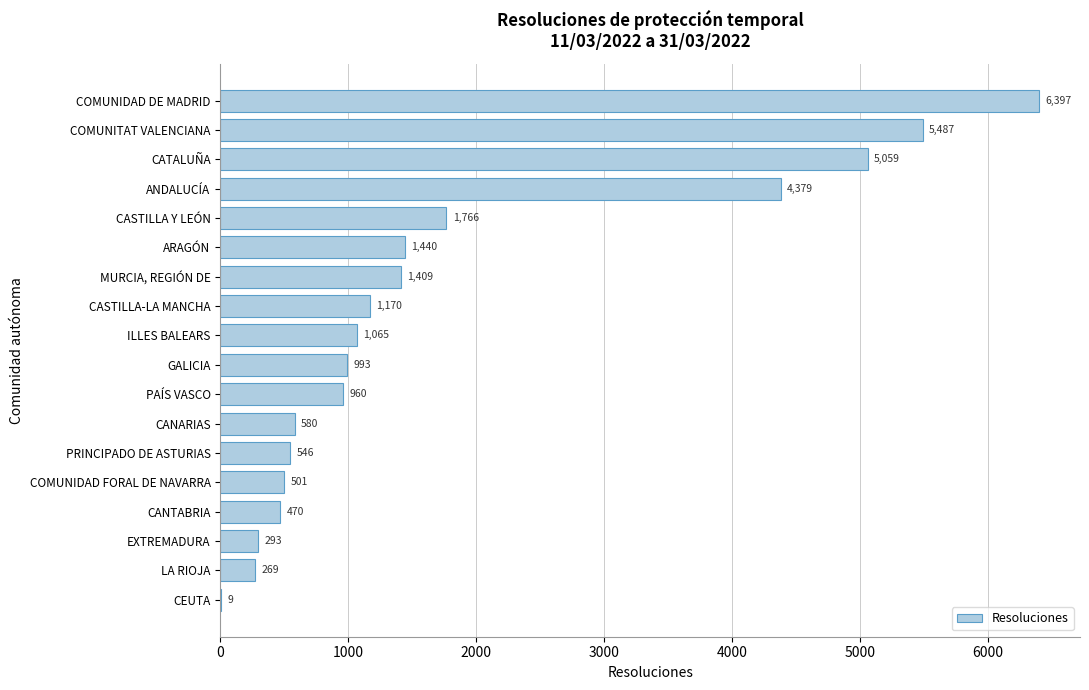

Reading bottom to top, list all the values displayed in this chart.

CEUTA=9	LA RIOJA=269	EXTREMADURA=293	CANTABRIA=470	COMUNIDAD FORAL DE NAVARRA=501	PRINCIPADO DE ASTURIAS=546	CANARIAS=580	PAÍS VASCO=960	GALICIA=993	ILLES BALEARS=1065	CASTILLA-LA MANCHA=1170	MURCIA, REGIÓN DE=1409	ARAGÓN=1440	CASTILLA Y LEÓN=1766	ANDALUCÍA=4379	CATALUÑA=5059	COMUNITAT VALENCIANA=5487	COMUNIDAD DE MADRID=6397